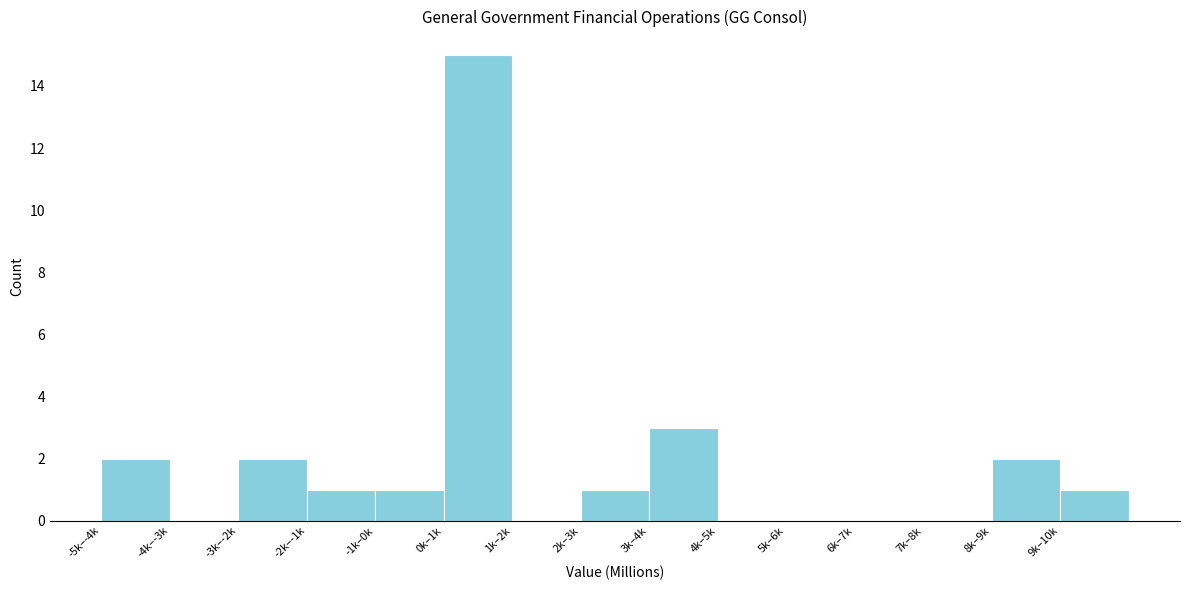

Reading left to right, what are all the values shown in this chart?

-5k–-4k=2	-4k–-3k=0	-3k–-2k=2	-2k–-1k=1	-1k–0k=1	0k–1k=15	1k–2k=0	2k–3k=1	3k–4k=3	4k–5k=0	5k–6k=0	6k–7k=0	7k–8k=0	8k–9k=2	9k–10k=1